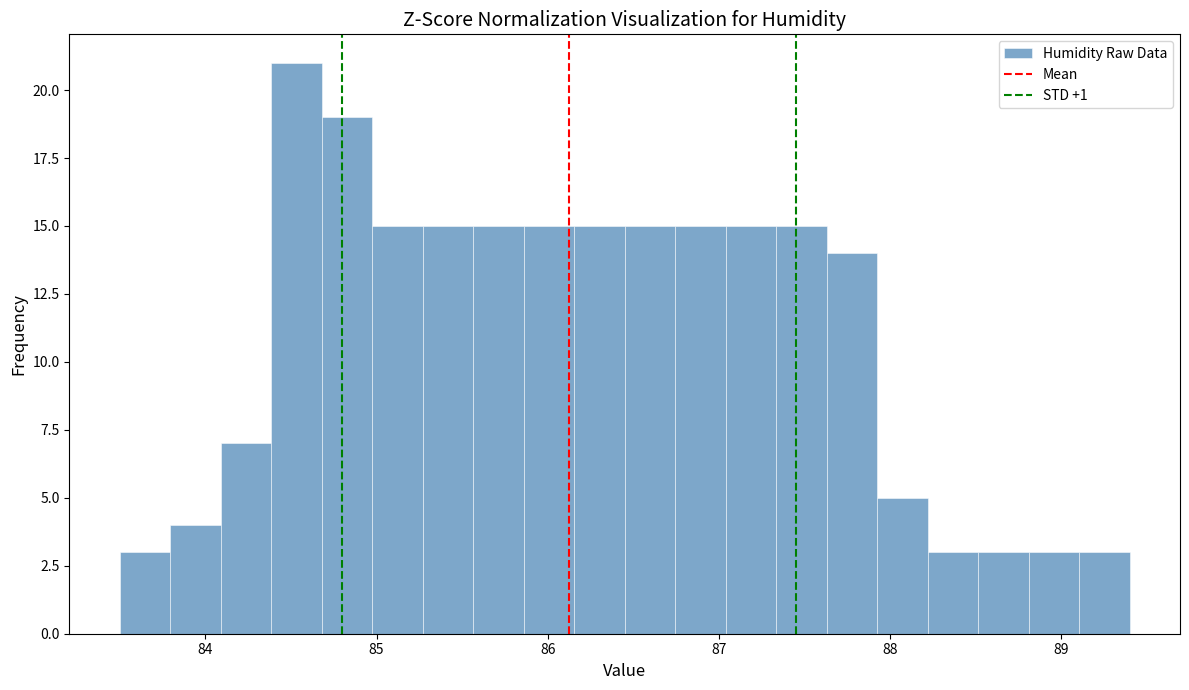

Around what value on the x-axis is the tallest bar? Give the approximate position of its centre, as read against the axis.

84.5